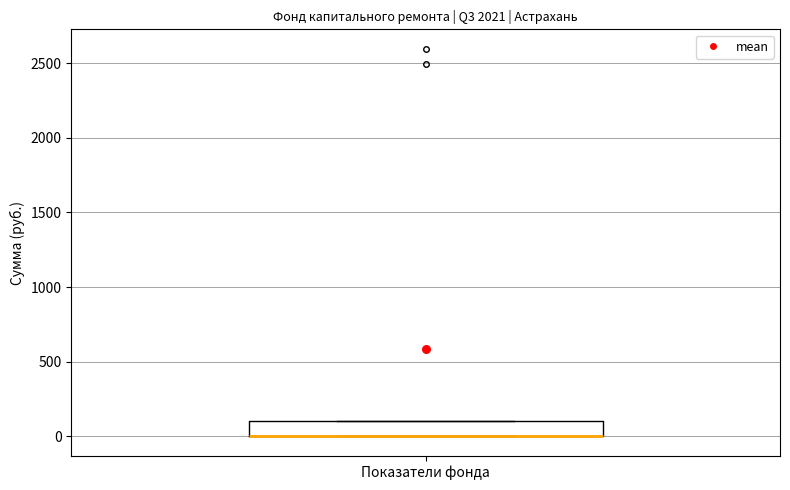

Transcribe this box plot: give where the median line is, the range the box spans, and where the two whiskers end, as read against the y-axis. The values are not printed on the chart, so give them approximately, as read against the axis.

median 0 (drawn on the box's lower edge), box 0 to 100, whiskers 0 to 100